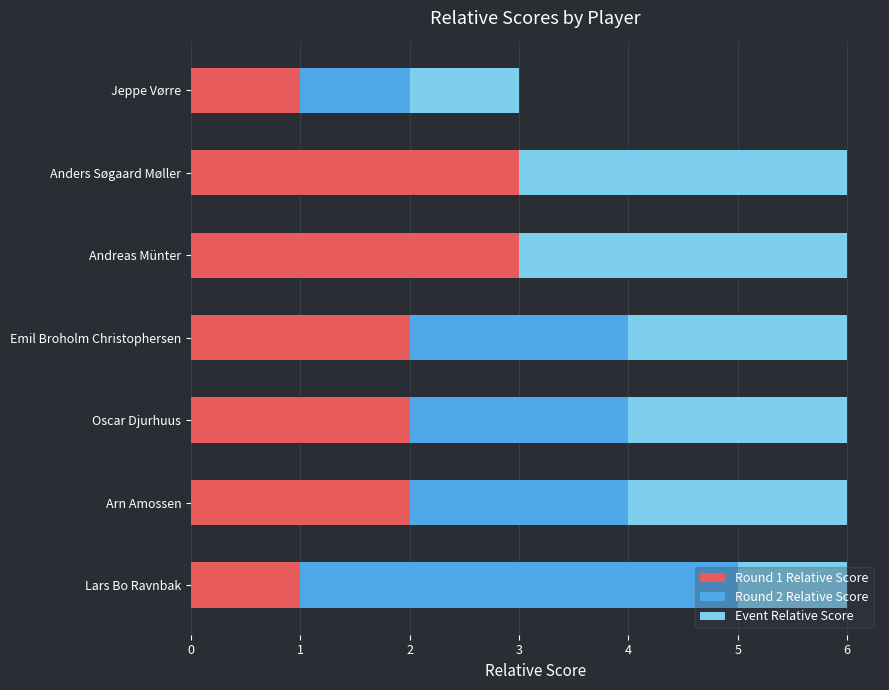

The Round 1 Relative Score series shows 1 at Anders Søgaard Møller. True or false?

False